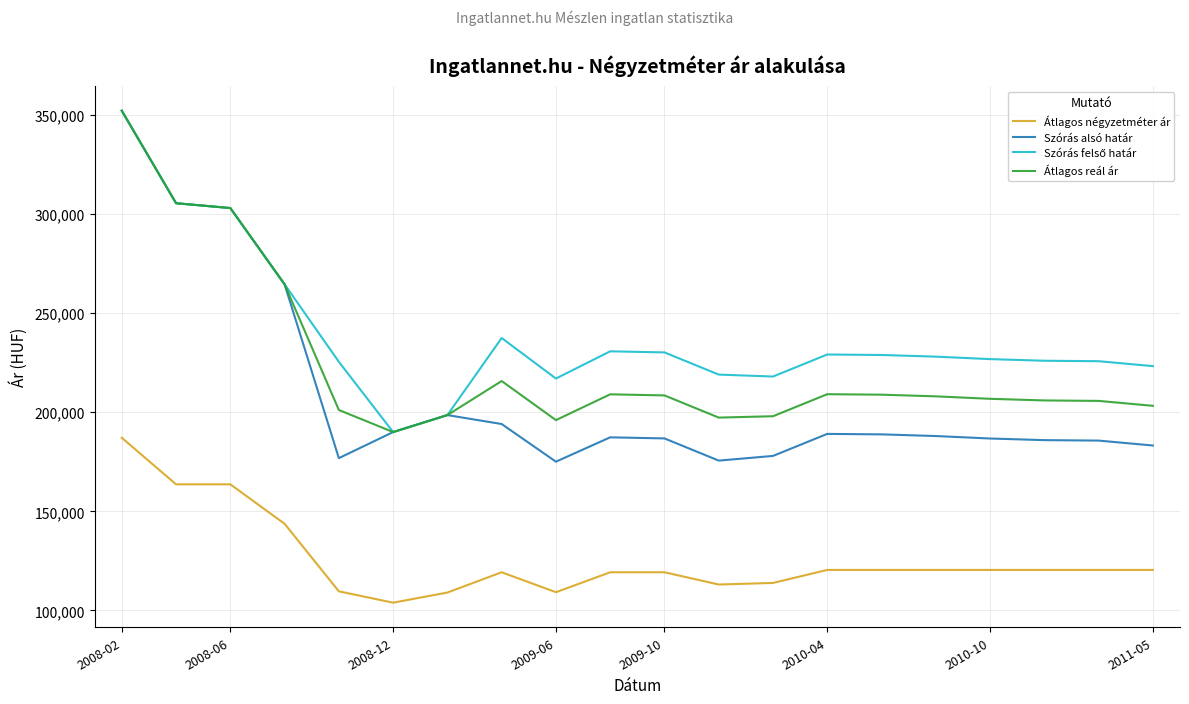

True or false: Átlagos négyzetméter ár and Átlagos reál ár intersect in this chart.

False